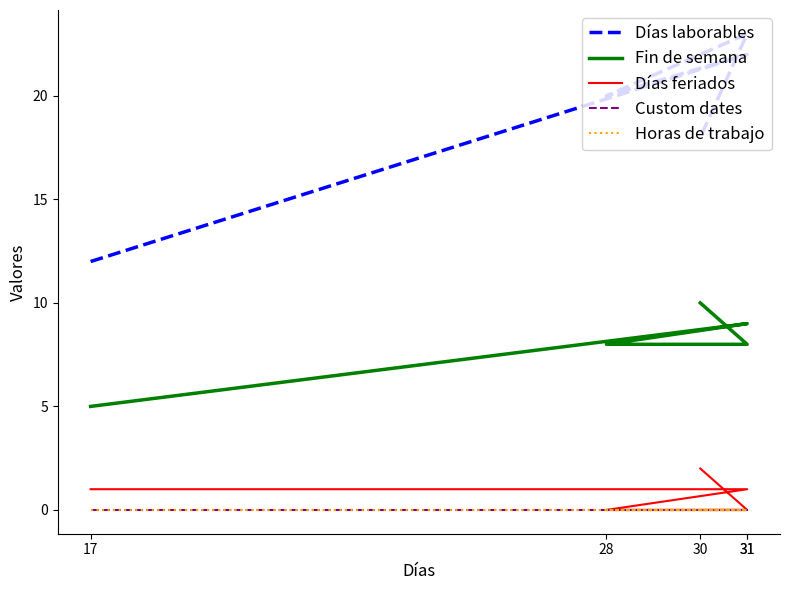

How many lines are shown in the chart?

5